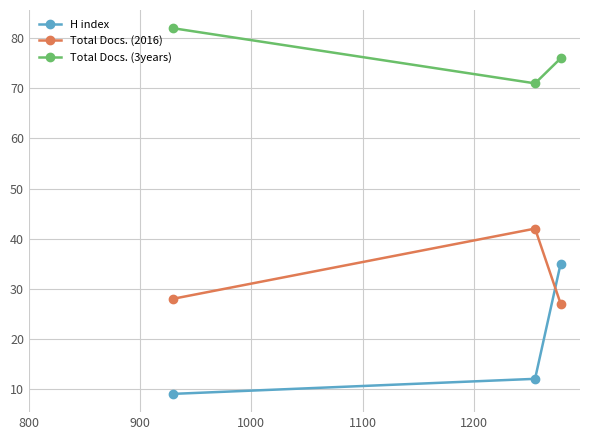

How many data points in Total Docs. (3years) are above 76?

1